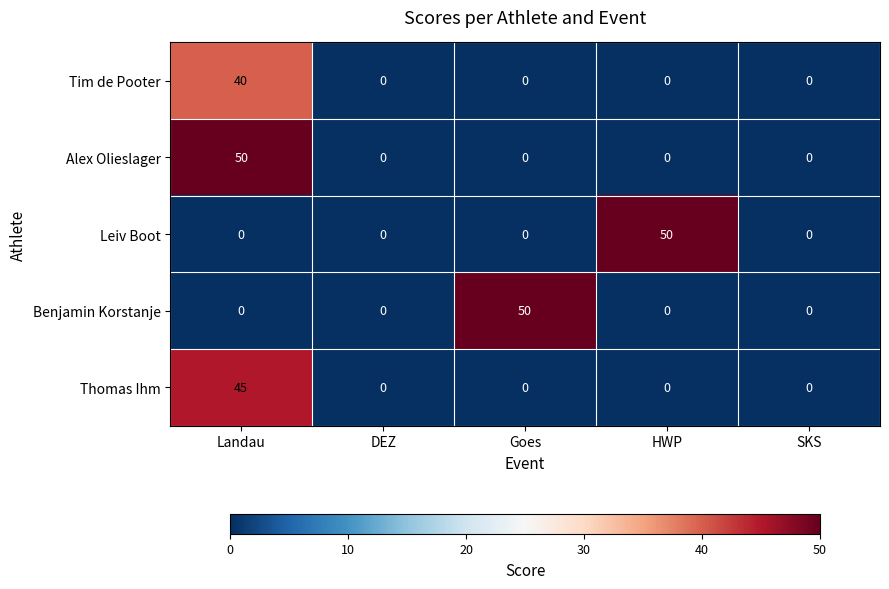

Reading left to right, list all the values displayed in this chart.

Tim de Pooter: Landau=40	DEZ=0	Goes=0	HWP=0	SKS=0
Alex Olieslager: Landau=50	DEZ=0	Goes=0	HWP=0	SKS=0
Leiv Boot: Landau=0	DEZ=0	Goes=0	HWP=50	SKS=0
Benjamin Korstanje: Landau=0	DEZ=0	Goes=50	HWP=0	SKS=0
Thomas Ihm: Landau=45	DEZ=0	Goes=0	HWP=0	SKS=0